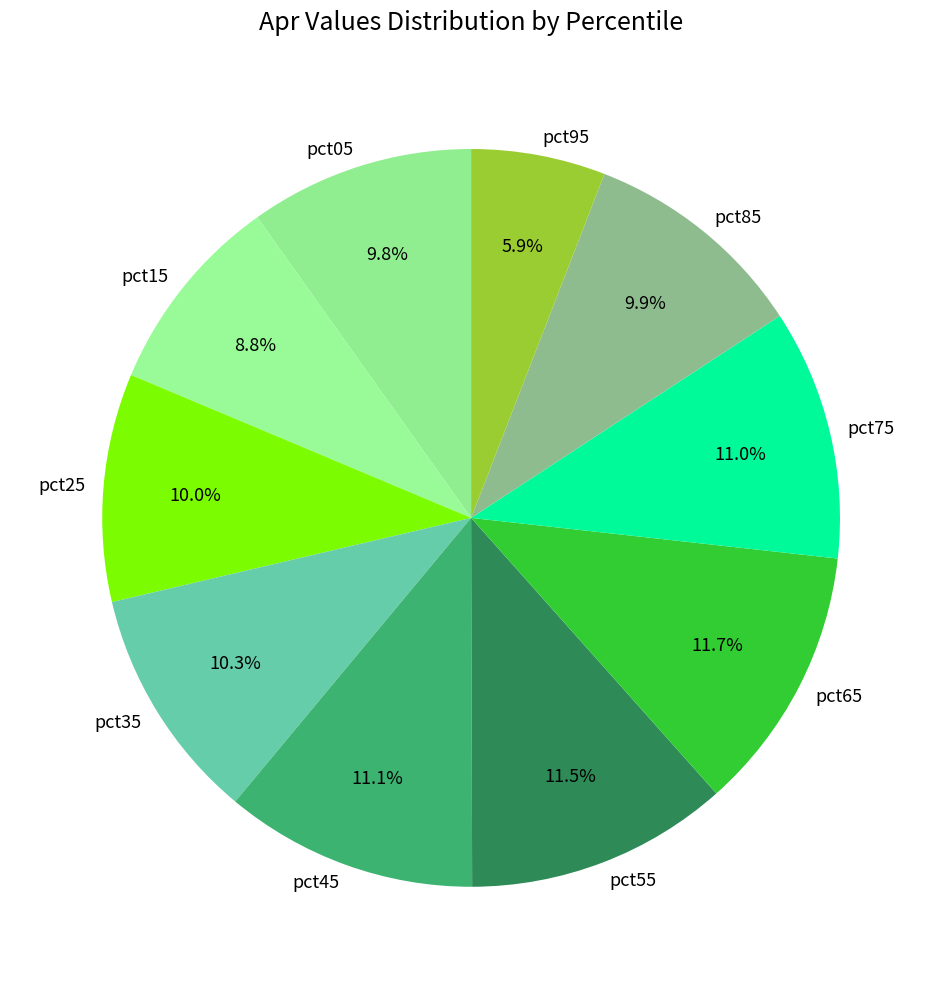

How many slices are in this pie chart?

10